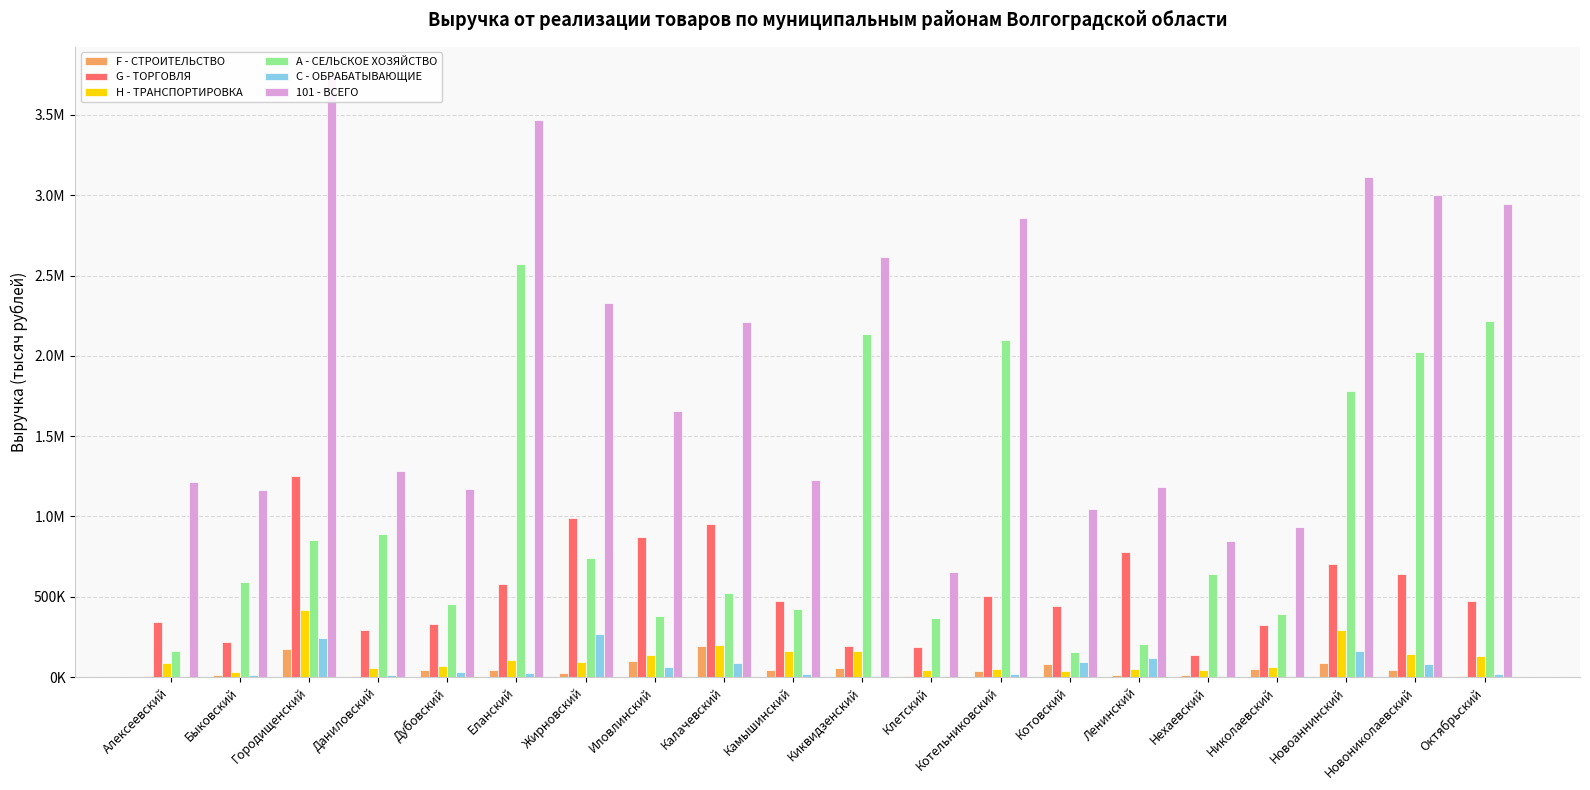

Which series has the widest spread of values?

101 - ВСЕГО